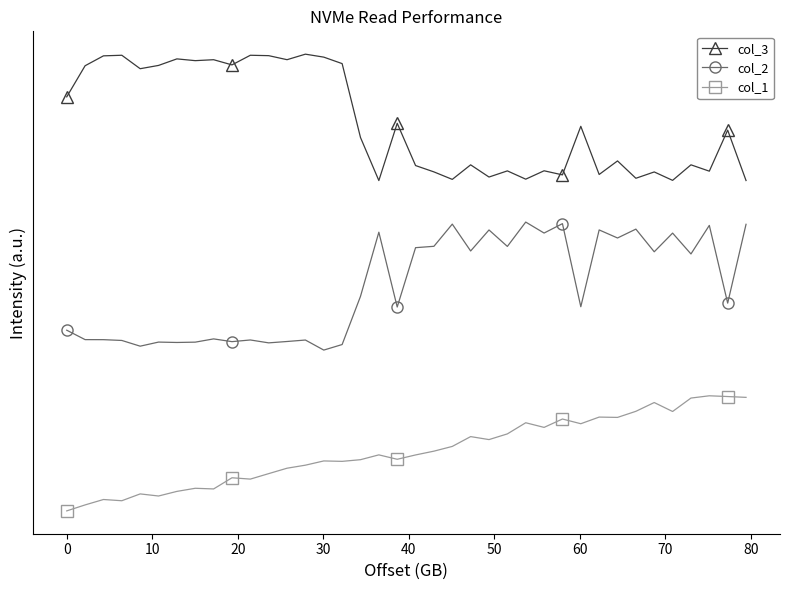

What is the maximum value for col_1?

1.0